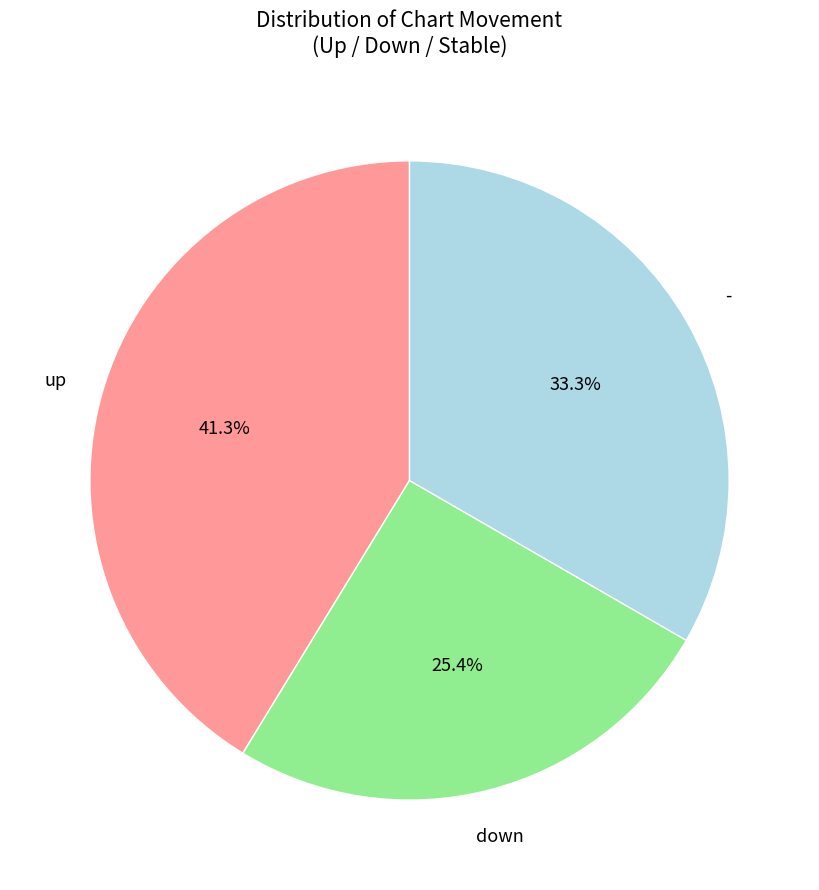

Count the number of slices in the pie.

3